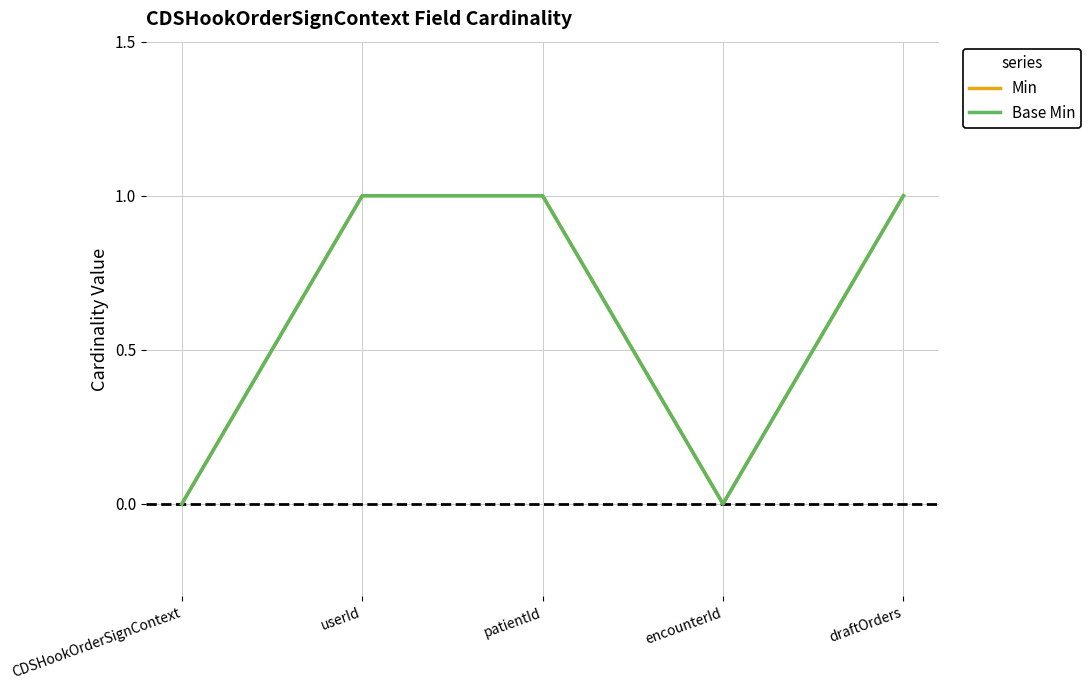

True or false: Base Min and Min cross at least once.

False